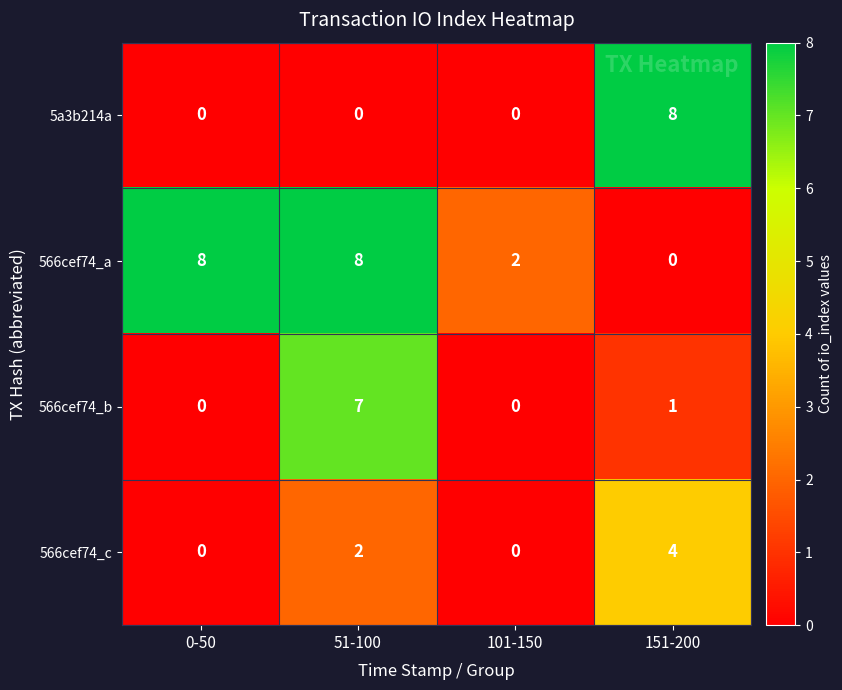

At 51-100, list the series in order from largest to smallest.

566cef74_a, 566cef74_b, 566cef74_c, 5a3b214a